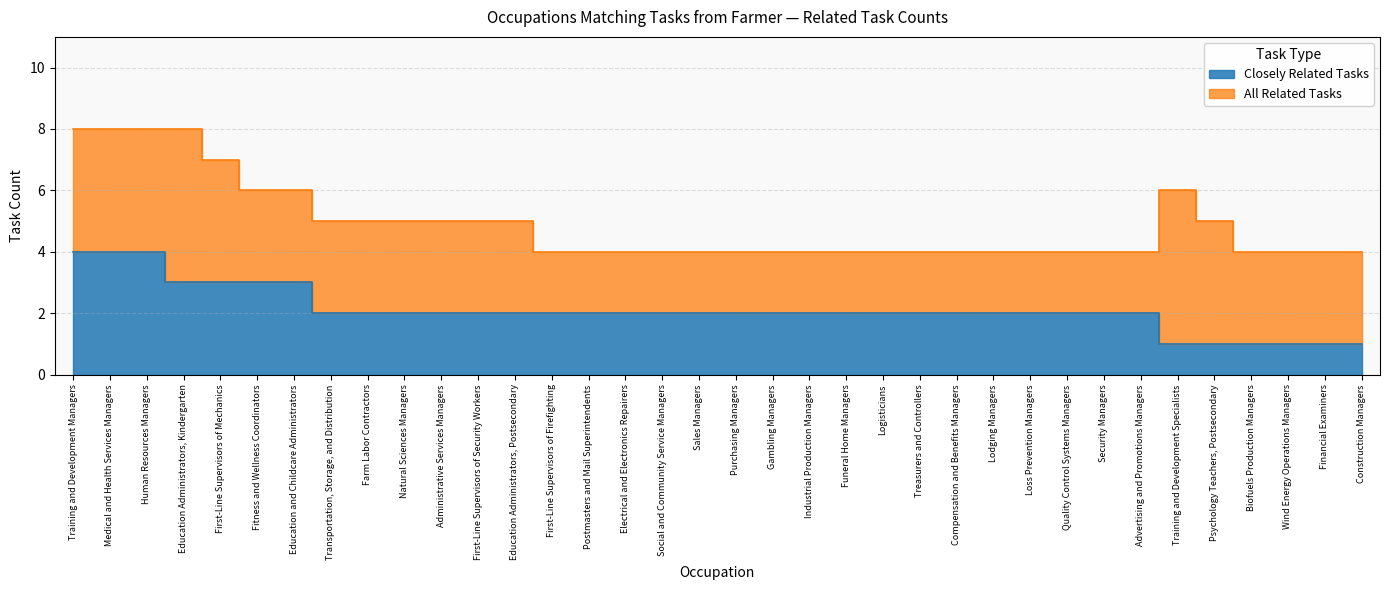

What is the average value?

2